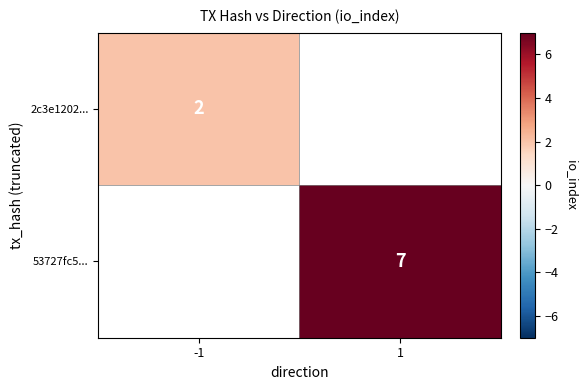

The value of 2c3e1202... at -1 is 3. True or false?

False